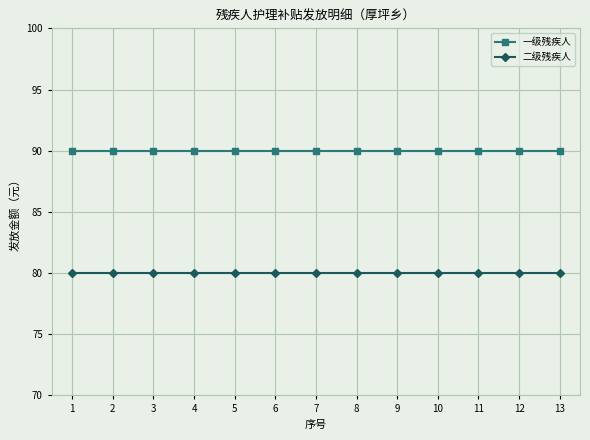

Reading left to right, what are all the values shown in this chart?

一级残疾人: 90	90	90	90	90	90	90	90	90	90	90	90	90
二级残疾人: 80	80	80	80	80	80	80	80	80	80	80	80	80